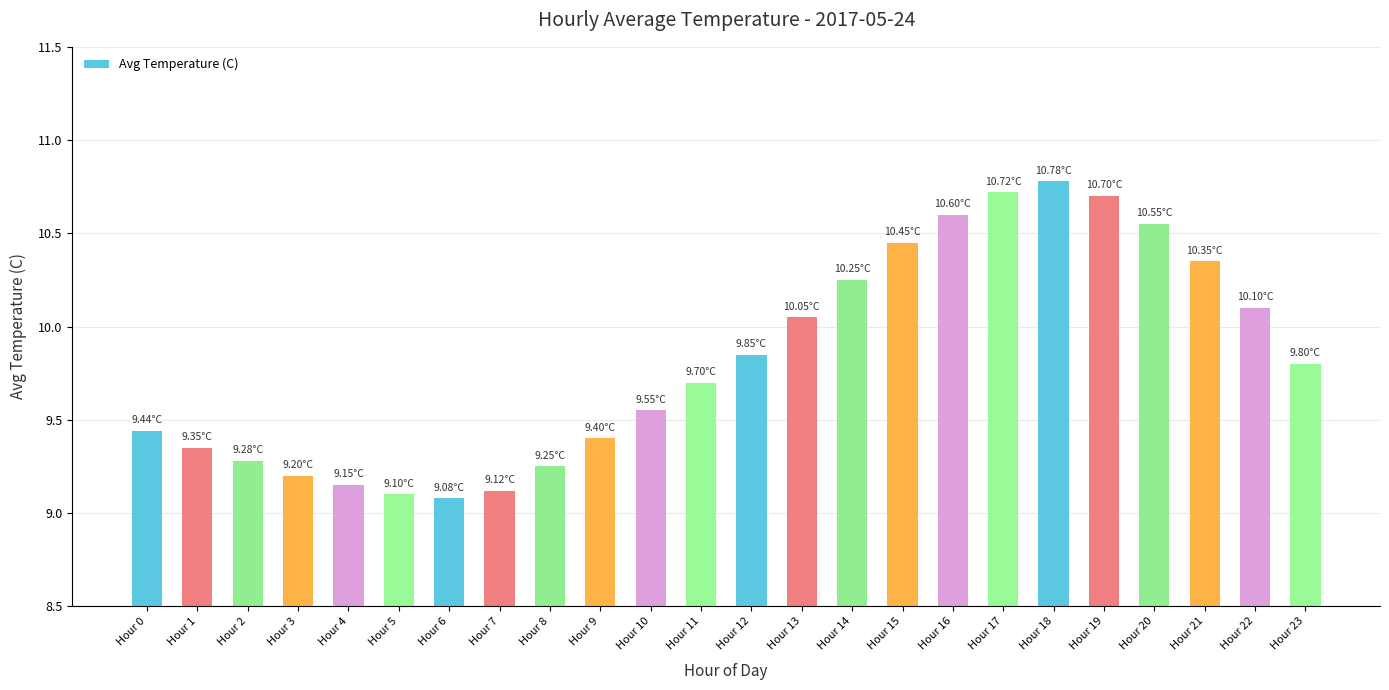

What is the difference between the values at Hour 19 and Hour 18?

0.1